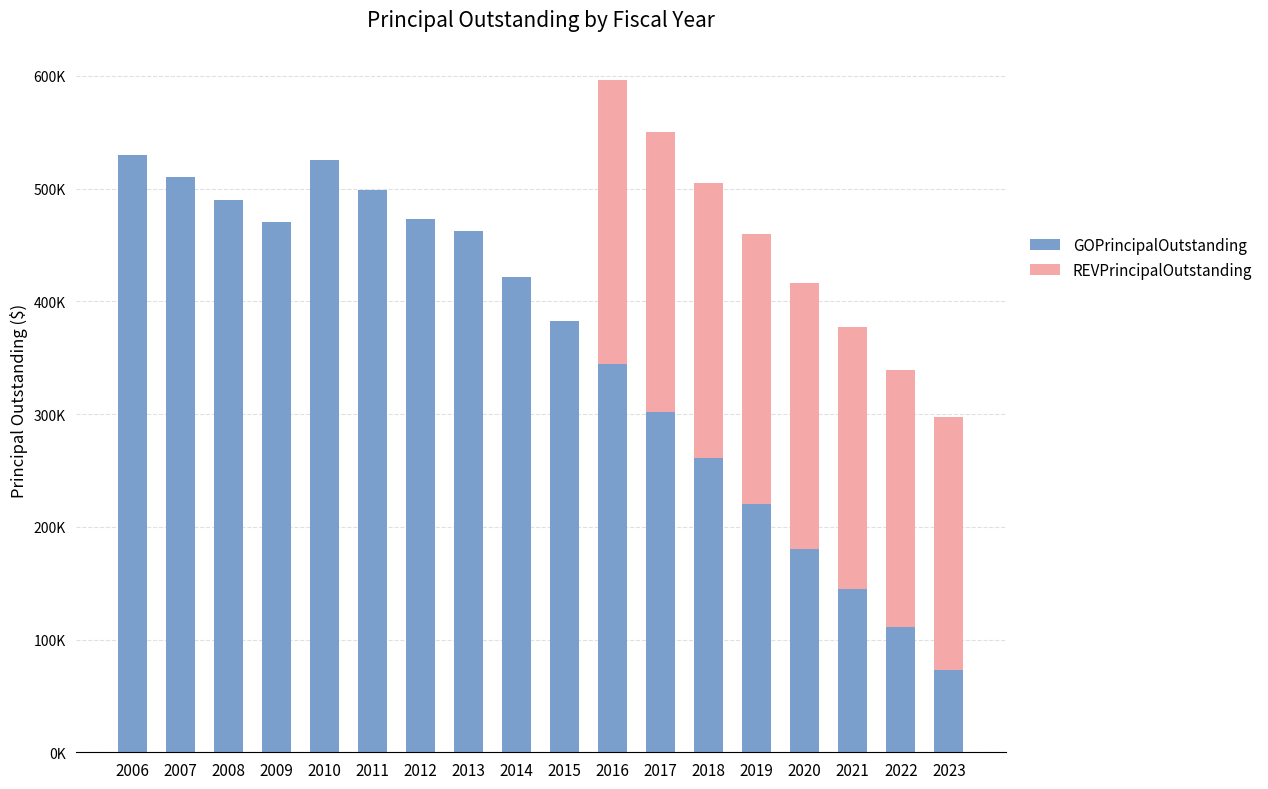

Which series changed the most between 2011 and 2018?

REVPrincipalOutstanding